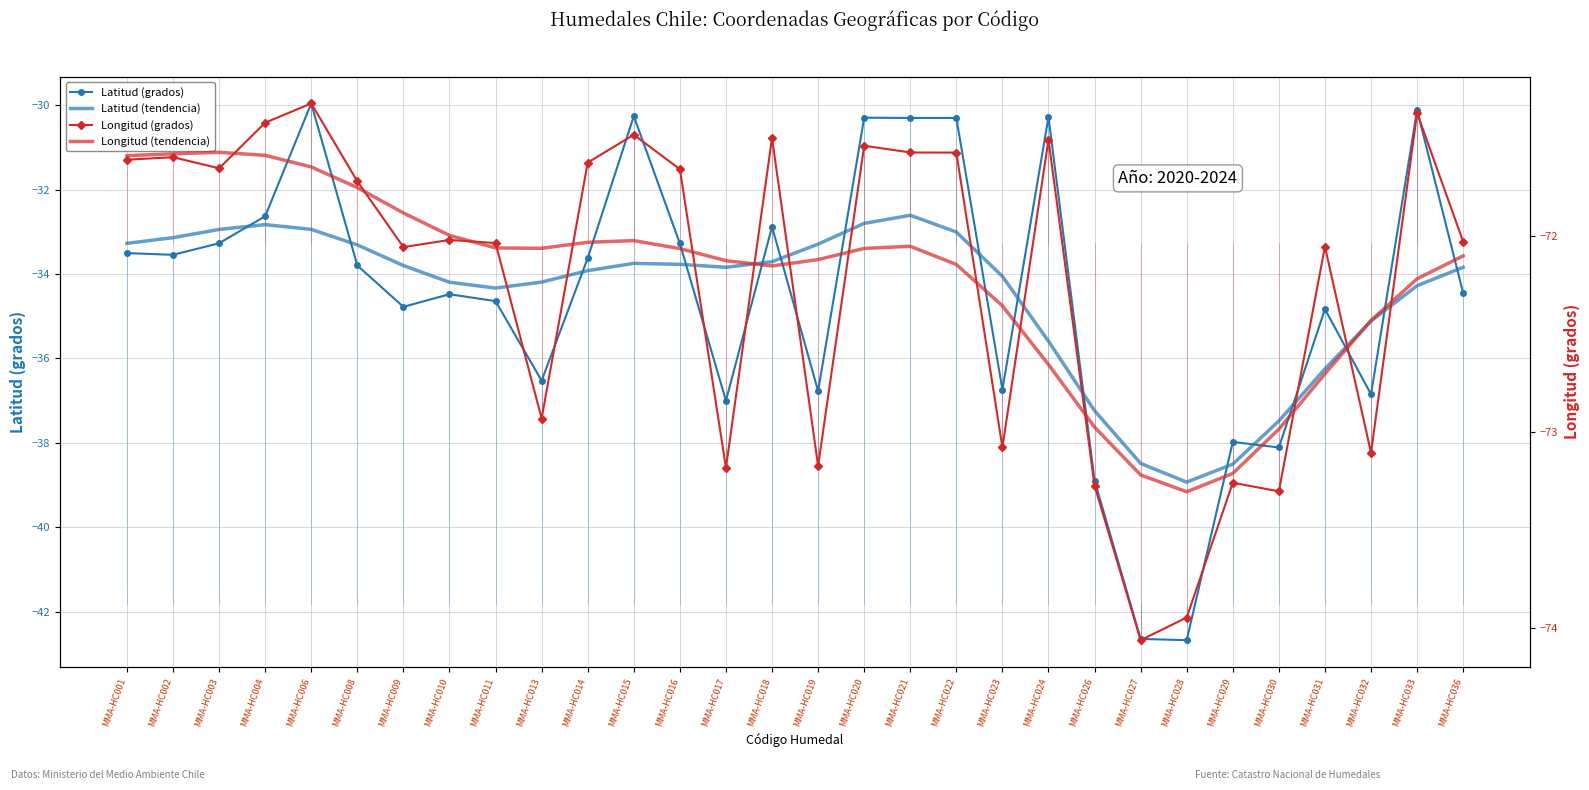

Reading left to right, extract all data points from this chart.

Latitud (grados): MMA-HC001=-33.5	MMA-HC002=-33.5	MMA-HC003=-33.3	MMA-HC004=-32.6	MMA-HC006=-30.0	MMA-HC008=-33.8	MMA-HC009=-34.8	MMA-HC010=-34.5	MMA-HC011=-34.6	MMA-HC013=-36.5	MMA-HC014=-33.6	MMA-HC015=-30.3	MMA-HC016=-33.3	MMA-HC017=-37.0	MMA-HC018=-32.9	MMA-HC019=-36.8	MMA-HC020=-30.3	MMA-HC021=-30.3	MMA-HC022=-30.3	MMA-HC023=-36.7	MMA-HC024=-30.3	MMA-HC026=-38.9	MMA-HC027=-42.6	MMA-HC028=-42.7	MMA-HC029=-38.0	MMA-HC030=-38.1	MMA-HC031=-34.8	MMA-HC032=-36.8	MMA-HC033=-30.1	MMA-HC036=-34.5
Latitud (tendencia): MMA-HC001=-33.3	MMA-HC002=-33.1	MMA-HC003=-32.9	MMA-HC004=-32.8	MMA-HC006=-32.9	MMA-HC008=-33.3	MMA-HC009=-33.8	MMA-HC010=-34.2	MMA-HC011=-34.3	MMA-HC013=-34.2	MMA-HC014=-33.9	MMA-HC015=-33.7	MMA-HC016=-33.8	MMA-HC017=-33.8	MMA-HC018=-33.7	MMA-HC019=-33.3	MMA-HC020=-32.8	MMA-HC021=-32.6	MMA-HC022=-33.0	MMA-HC023=-34.1	MMA-HC024=-35.6	MMA-HC026=-37.2	MMA-HC027=-38.5	MMA-HC028=-38.9	MMA-HC029=-38.5	MMA-HC030=-37.5	MMA-HC031=-36.2	MMA-HC032=-35.1	MMA-HC033=-34.3	MMA-HC036=-33.8
Longitud (grados): MMA-HC001=-71.6	MMA-HC002=-71.6	MMA-HC003=-71.7	MMA-HC004=-71.4	MMA-HC006=-71.3	MMA-HC008=-71.7	MMA-HC009=-72.1	MMA-HC010=-72.0	MMA-HC011=-72.0	MMA-HC013=-72.9	MMA-HC014=-71.6	MMA-HC015=-71.5	MMA-HC016=-71.7	MMA-HC017=-73.2	MMA-HC018=-71.5	MMA-HC019=-73.2	MMA-HC020=-71.5	MMA-HC021=-71.6	MMA-HC022=-71.6	MMA-HC023=-73.1	MMA-HC024=-71.5	MMA-HC026=-73.3	MMA-HC027=-74.1	MMA-HC028=-73.9	MMA-HC029=-73.3	MMA-HC030=-73.3	MMA-HC031=-72.1	MMA-HC032=-73.1	MMA-HC033=-71.4	MMA-HC036=-72.0
Longitud (tendencia): MMA-HC001=-71.6	MMA-HC002=-71.6	MMA-HC003=-71.6	MMA-HC004=-71.6	MMA-HC006=-71.6	MMA-HC008=-71.8	MMA-HC009=-71.9	MMA-HC010=-72.0	MMA-HC011=-72.1	MMA-HC013=-72.1	MMA-HC014=-72.0	MMA-HC015=-72.0	MMA-HC016=-72.1	MMA-HC017=-72.1	MMA-HC018=-72.2	MMA-HC019=-72.1	MMA-HC020=-72.1	MMA-HC021=-72.1	MMA-HC022=-72.1	MMA-HC023=-72.4	MMA-HC024=-72.7	MMA-HC026=-73.0	MMA-HC027=-73.2	MMA-HC028=-73.3	MMA-HC029=-73.2	MMA-HC030=-73.0	MMA-HC031=-72.7	MMA-HC032=-72.4	MMA-HC033=-72.2	MMA-HC036=-72.1